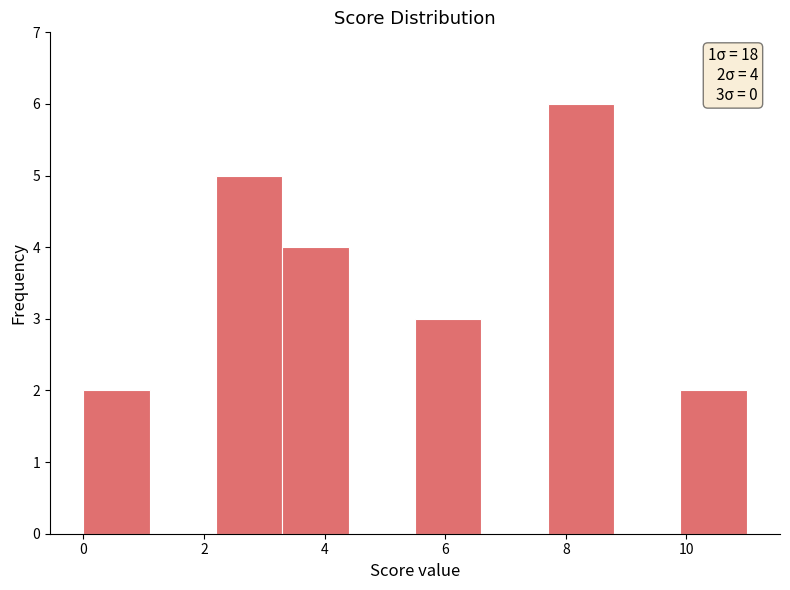

Which range on the x-axis has the tallest bar?

7.7 to 8.8